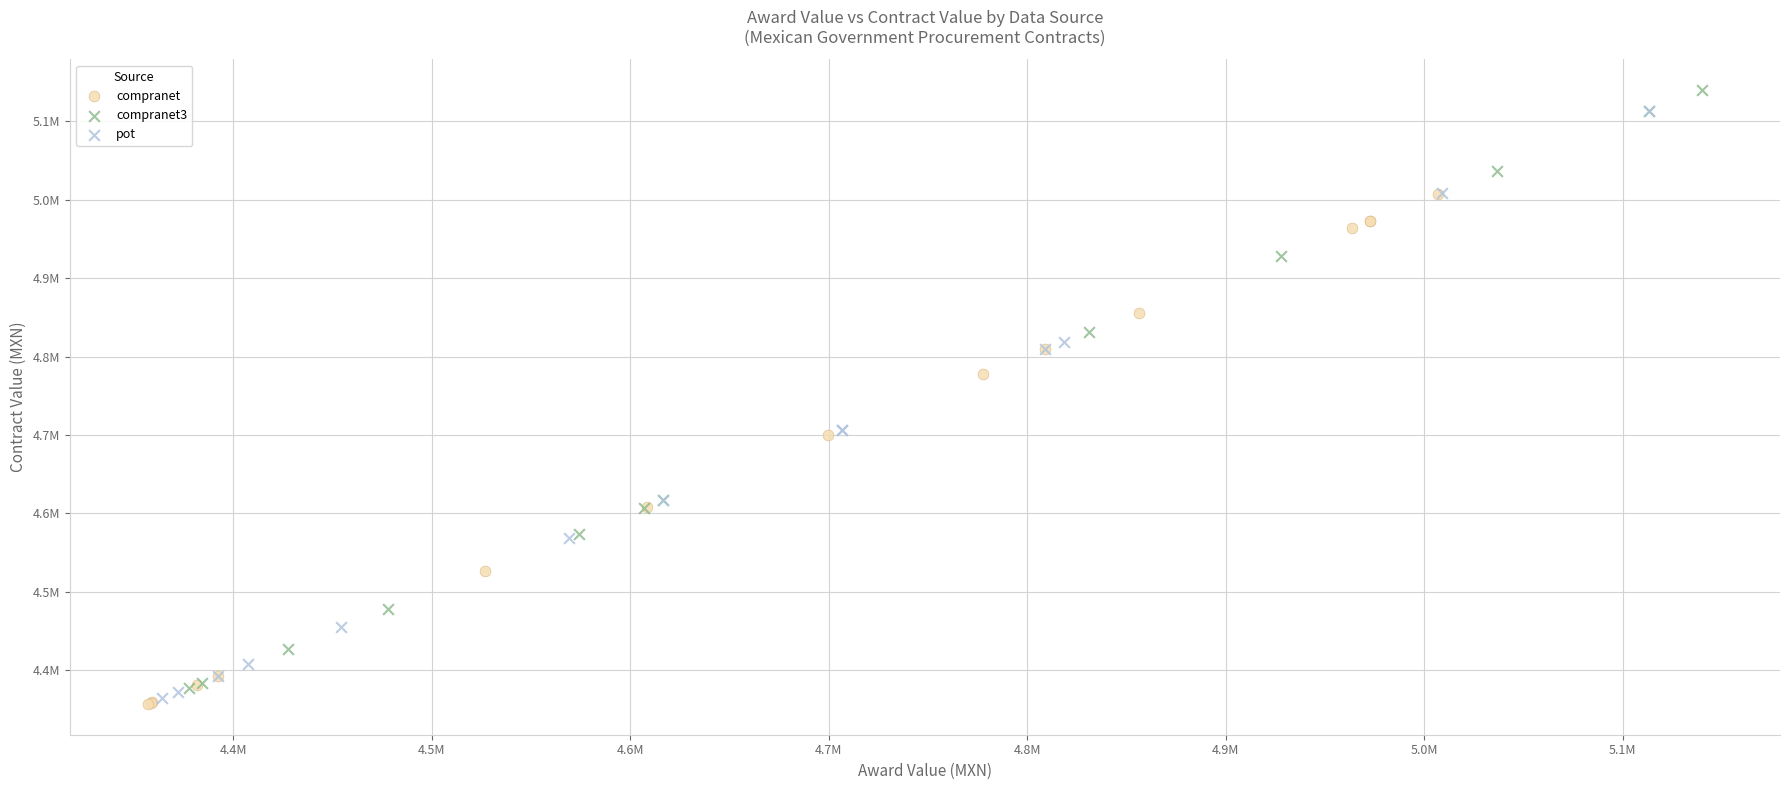

Which series contains the highest Y value?

compranet3